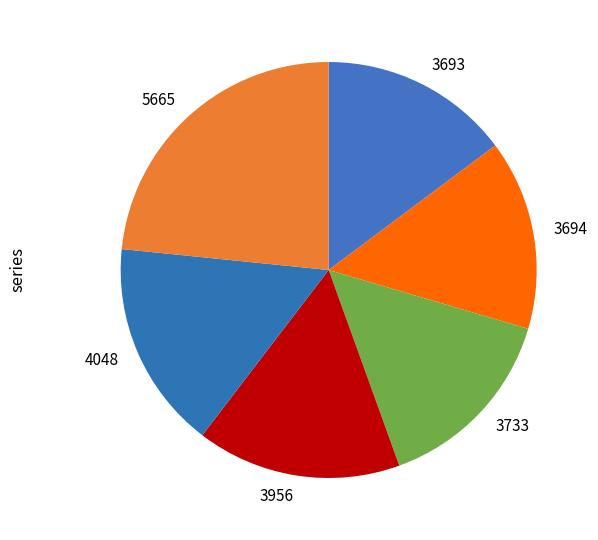

What is the largest slice in the pie chart?

5665